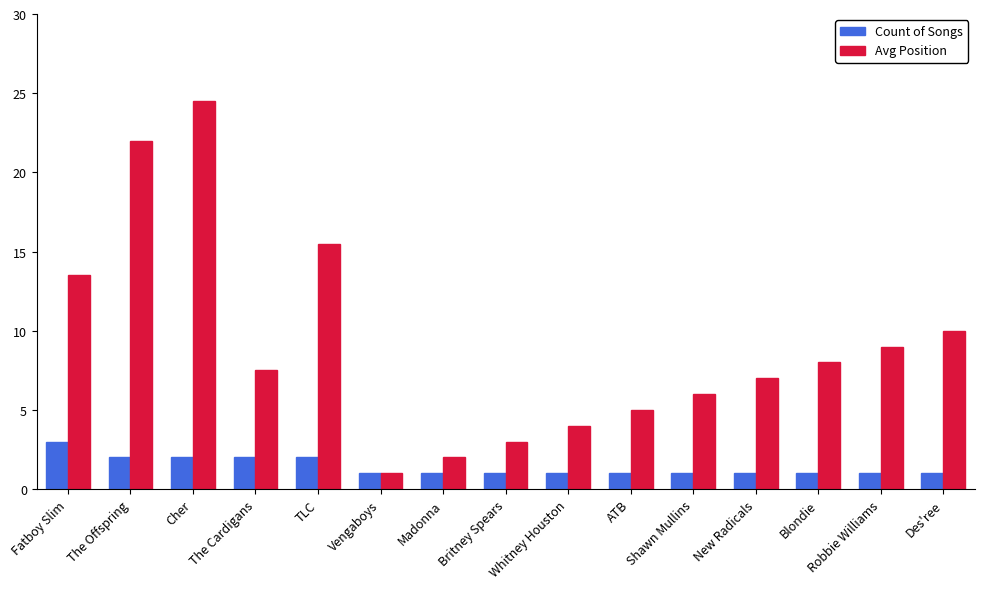

Which series has the widest spread of values?

Avg Position